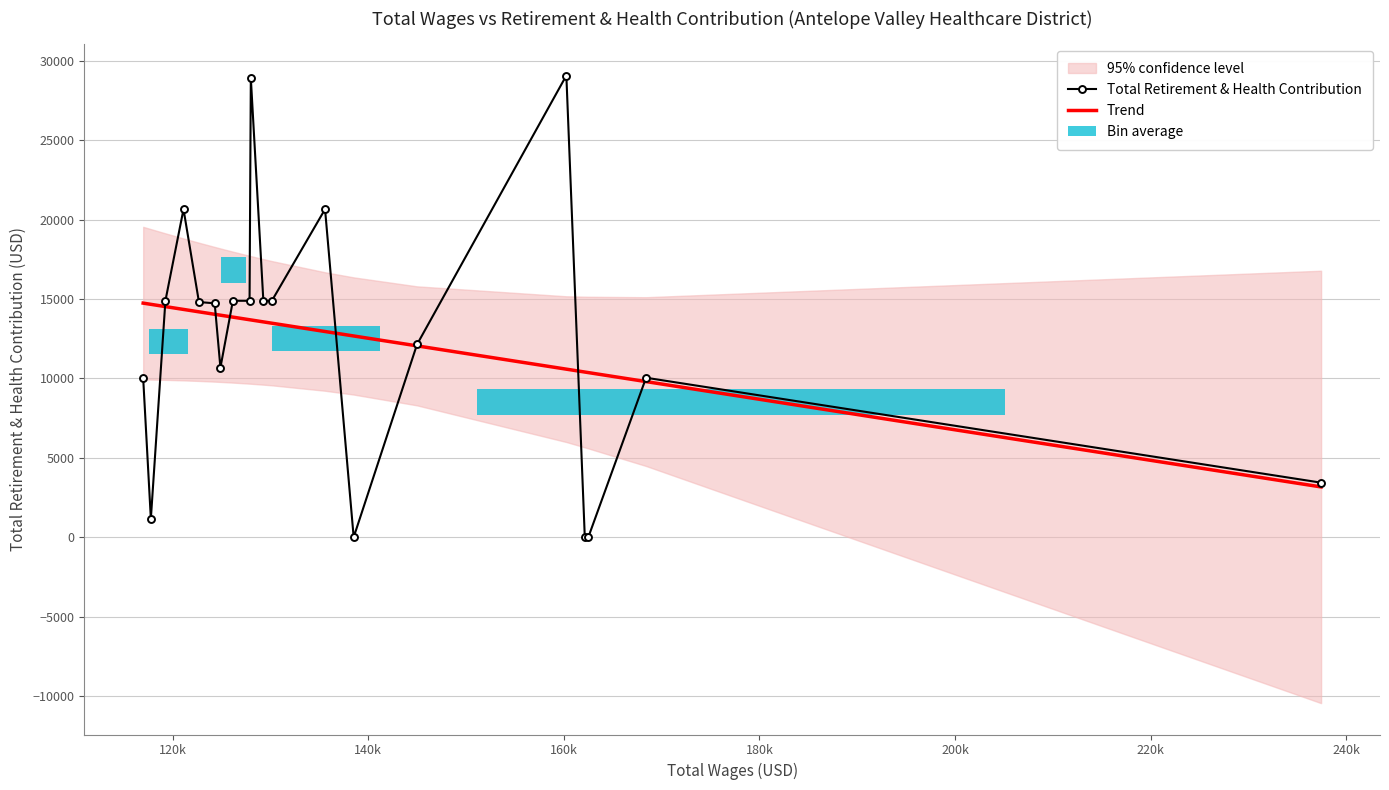

True or false: Trend has a value of 3080.8 at 16.

False